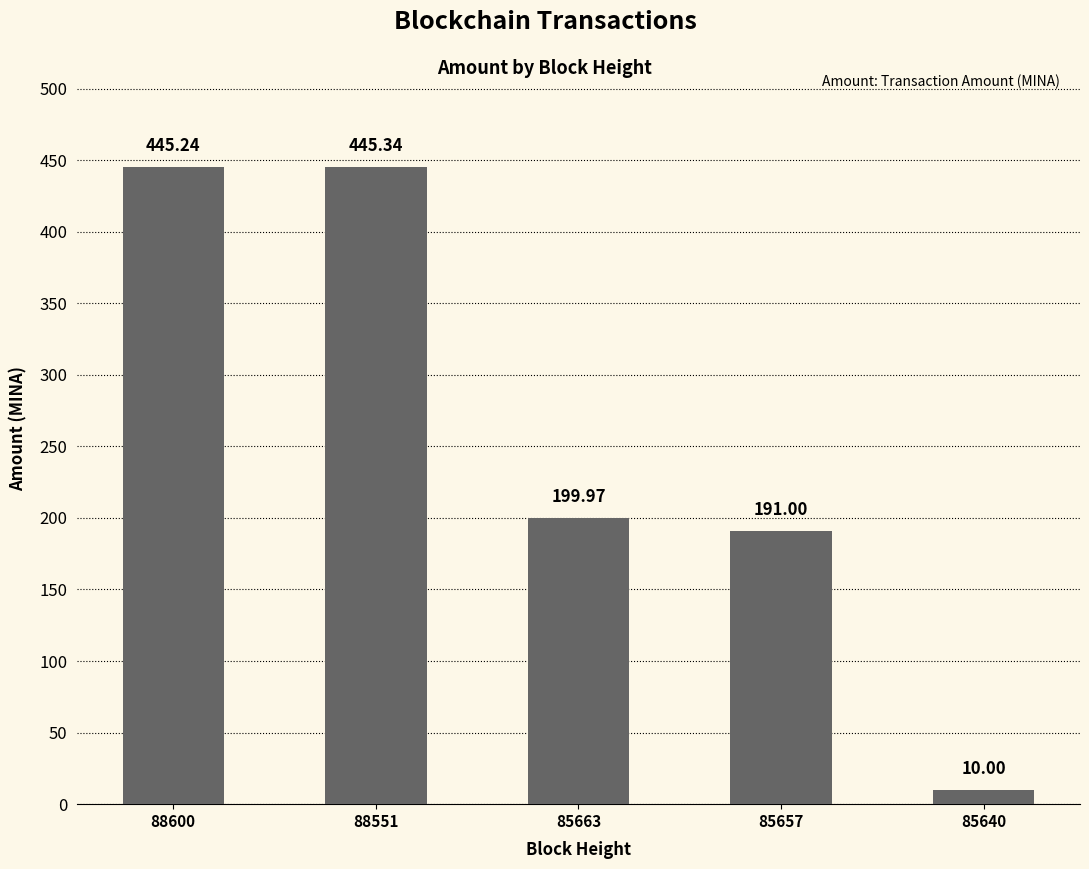

The chart shows a value of 308.8 at 85657. True or false?

False